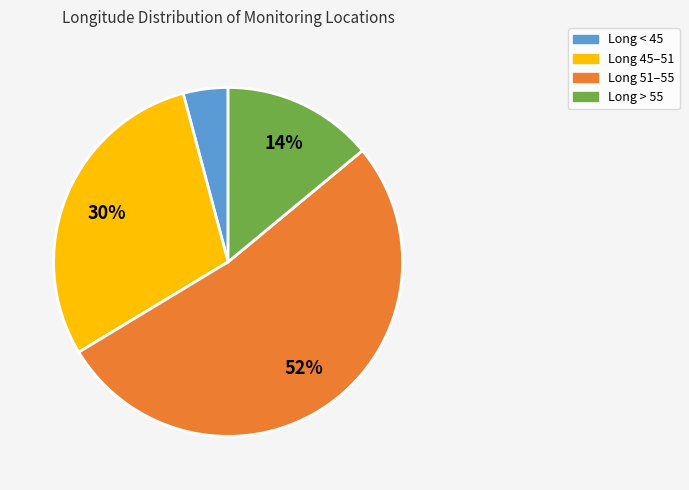

How many slices are in this pie chart?

4